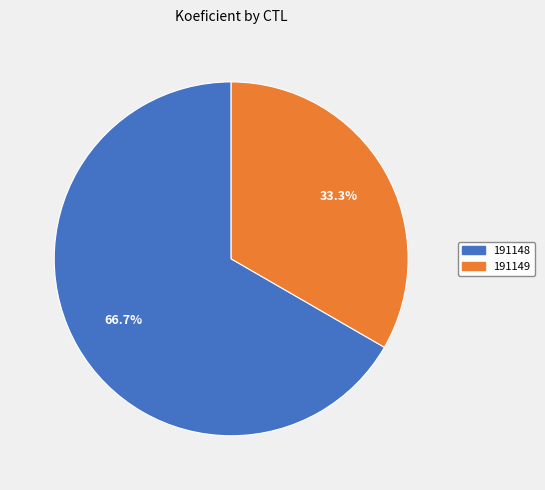

What percentage is the 191149 slice, to the nearest percent?

33%